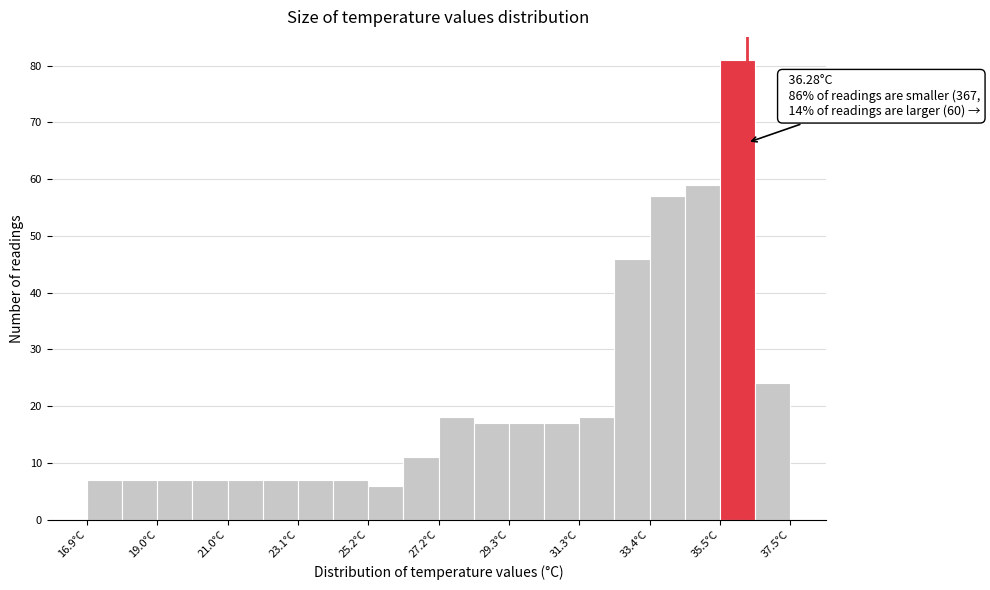

Read against the x-axis, roughly where is the centre of the tallest bar?

36.0